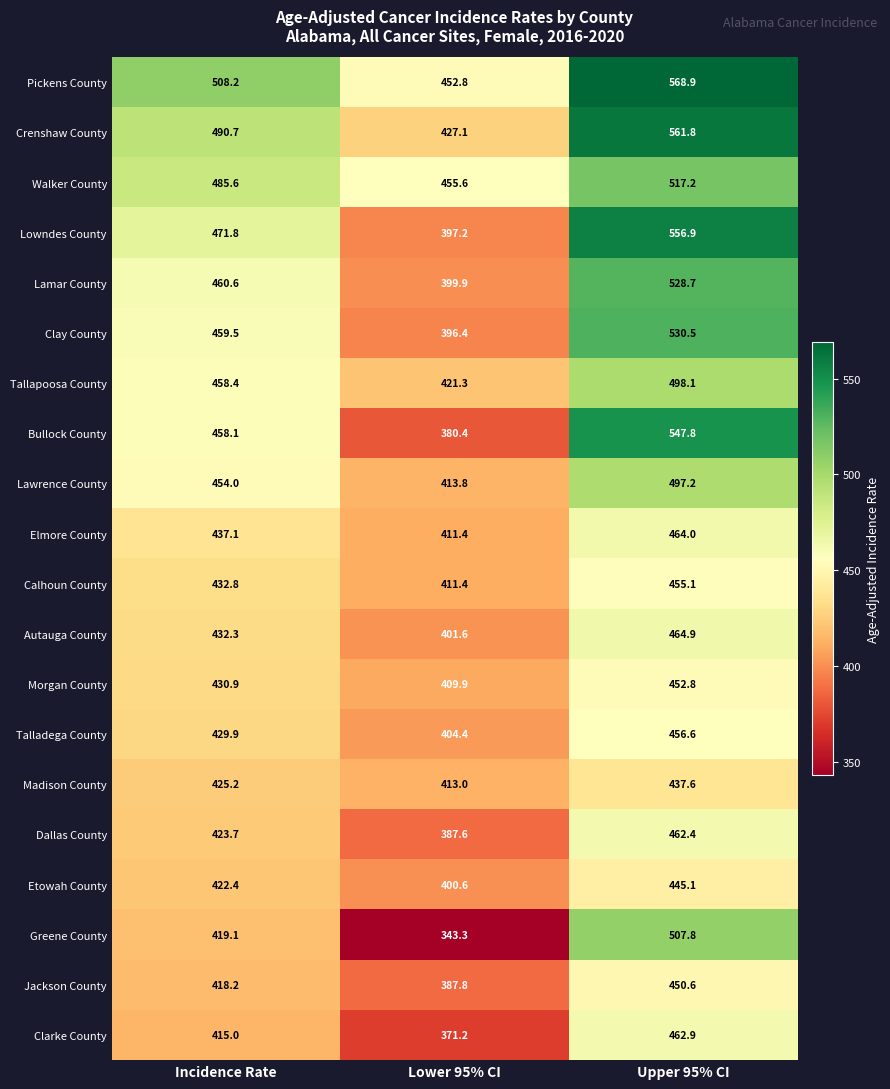

At which category is the sum across all series the highest?

Upper 95% CI